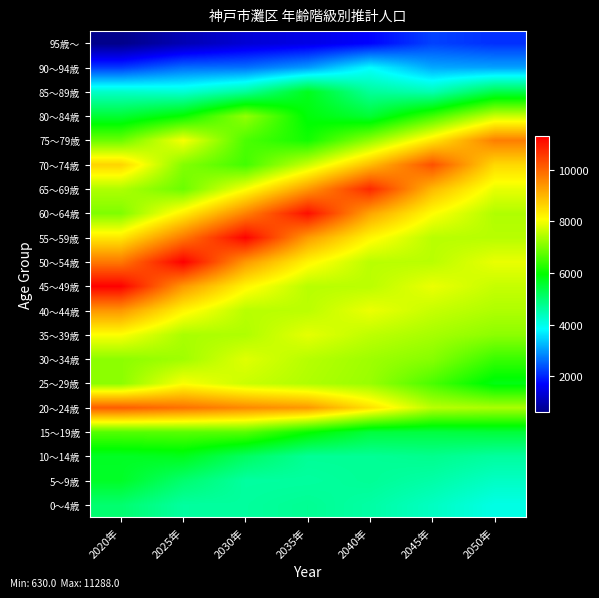

What is the difference between the highest and lowest values at 2050年?

7590